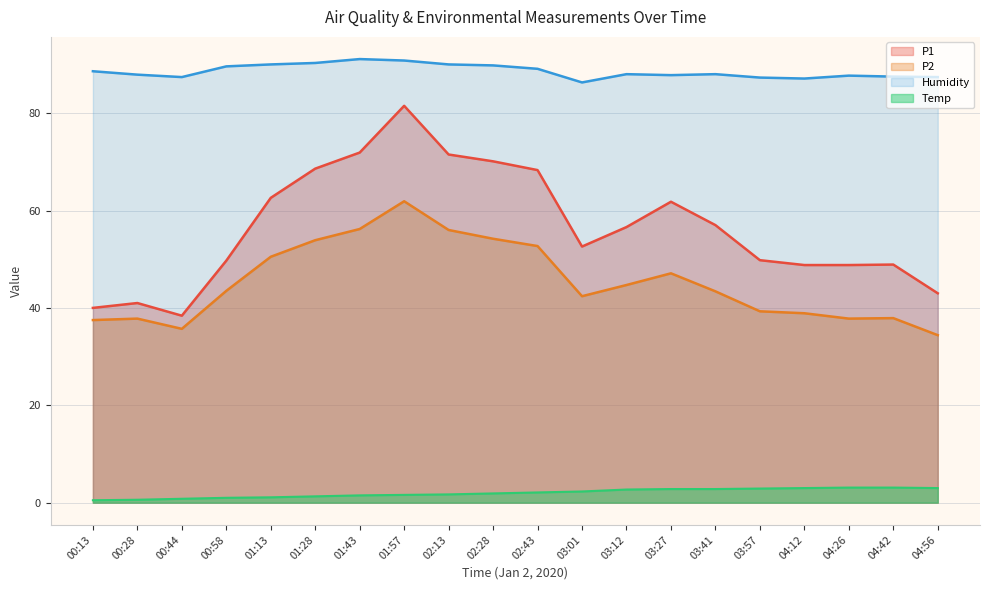

What is the lowest value of the Humidity series?

86.3